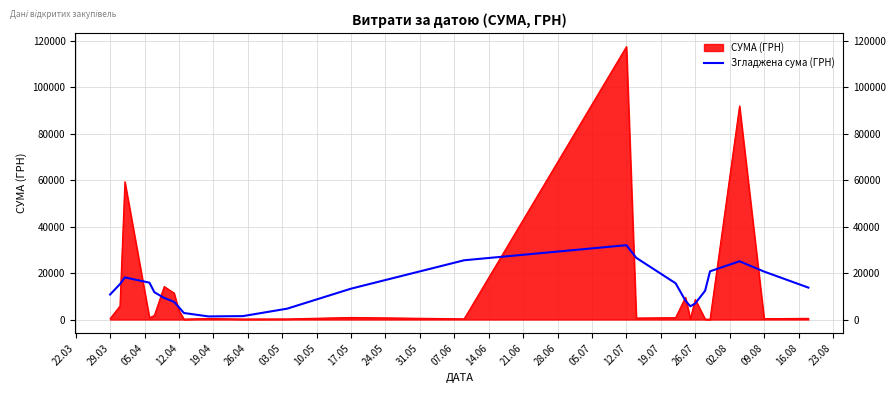

What position from the left is 21.06?

14